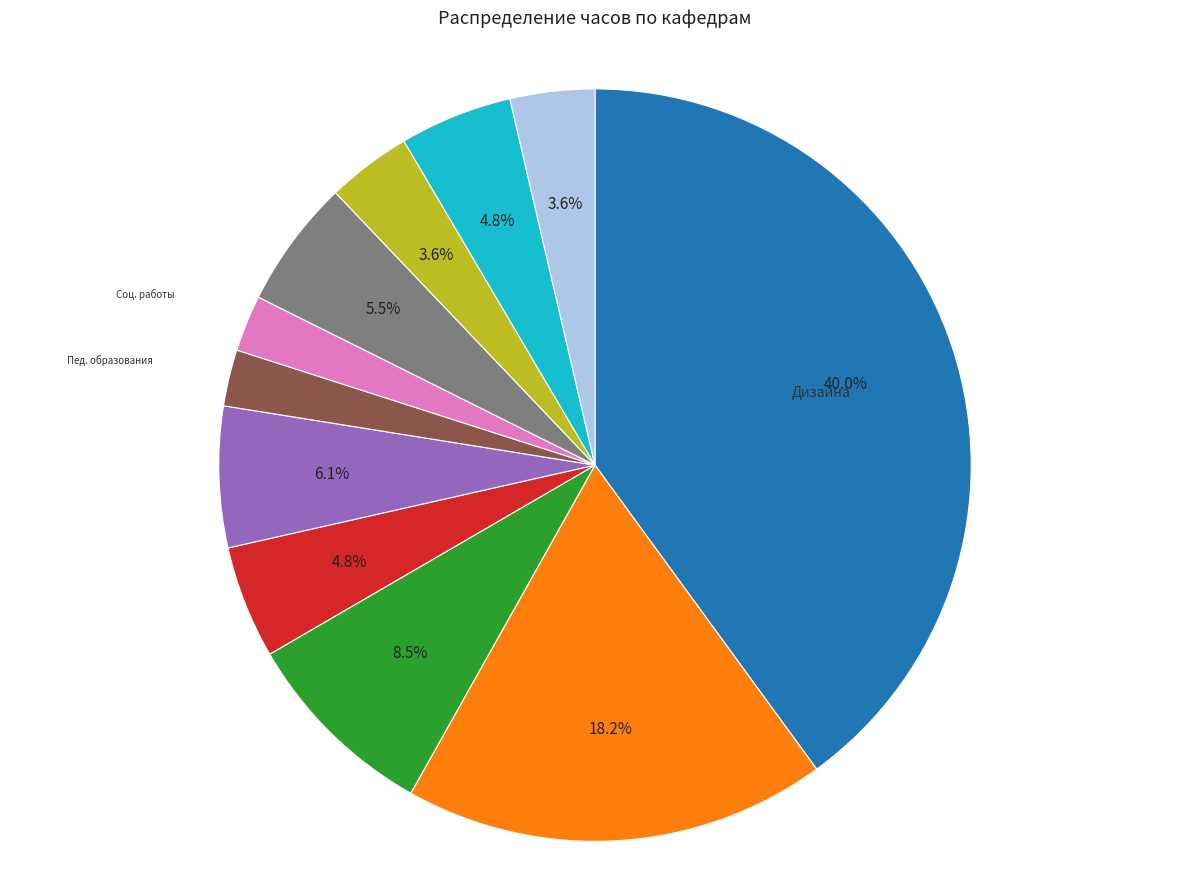

Does any single category account for the majority?

No